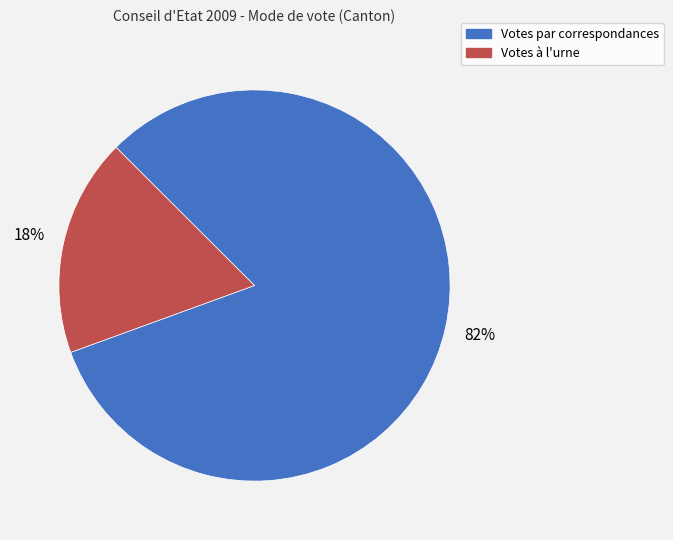

To the nearest percent, what portion does Votes par correspondances represent?

82%